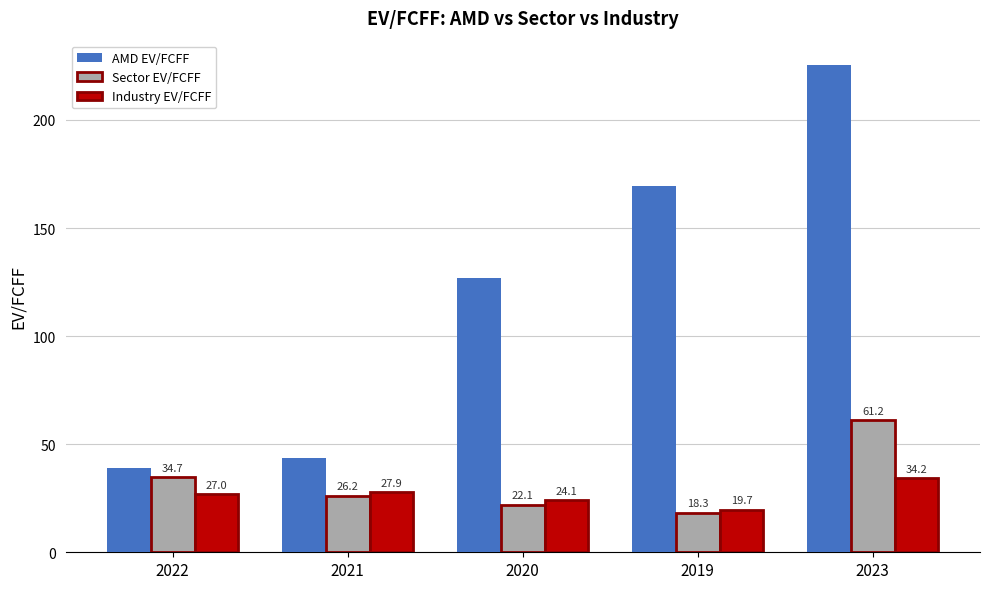

At which label does Industry EV/FCFF reach its minimum?

2019